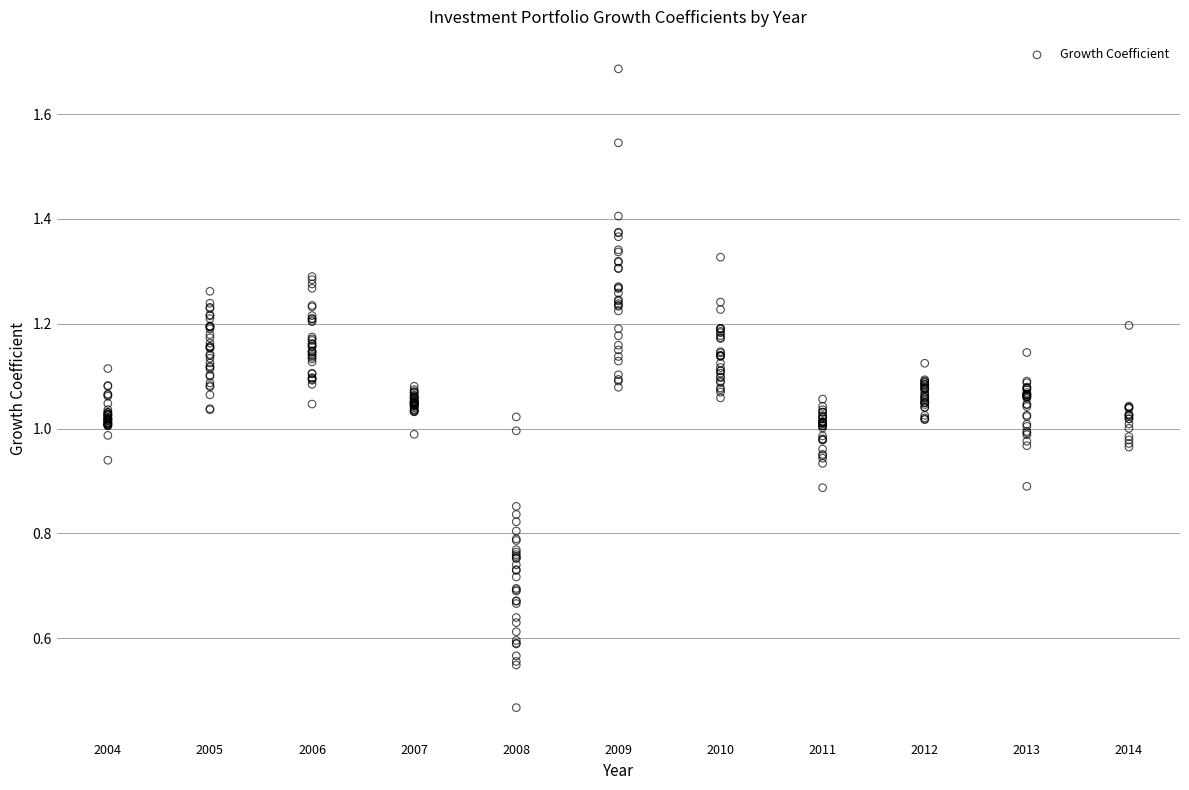

What is the range of X values (max minus min)?

10.0